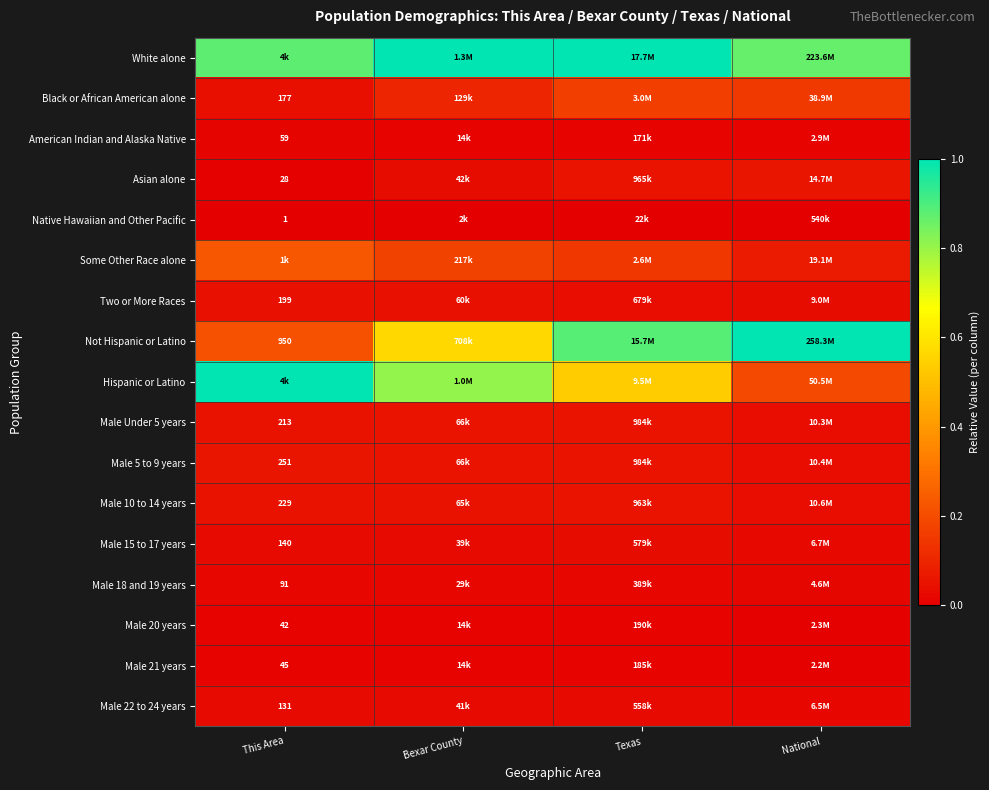

Which category has the lowest value in the Not Hispanic or Latino series?

This Area